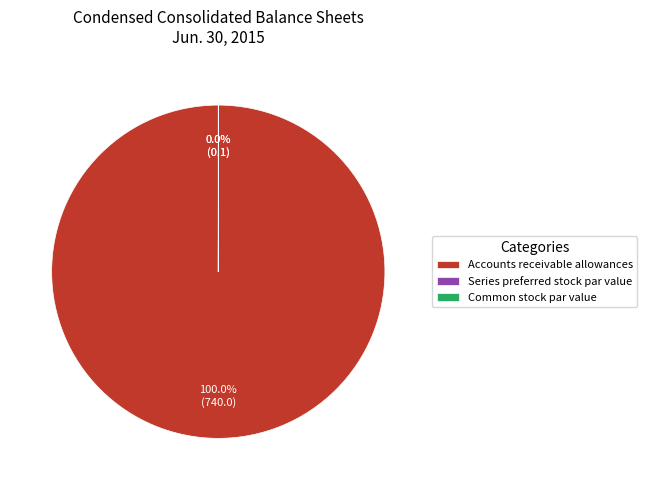

To the nearest percent, what is the difference between the largest and smallest slice percentages?

100%